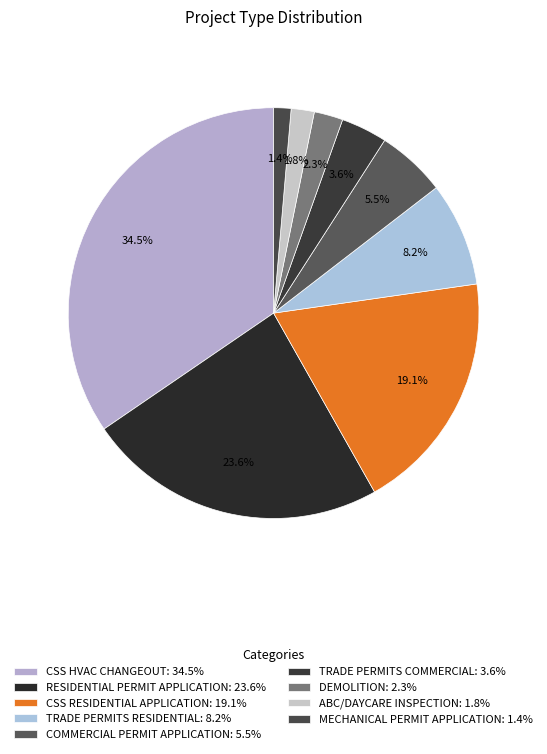

To the nearest percent, what percentage of the pie is DEMOLITION?

2%